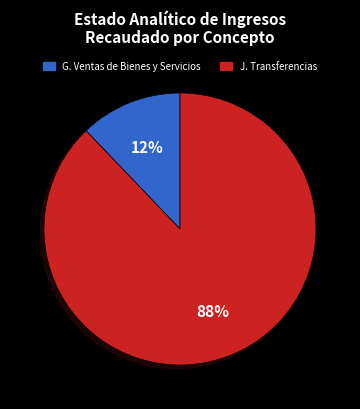

Count the number of slices in the pie.

2